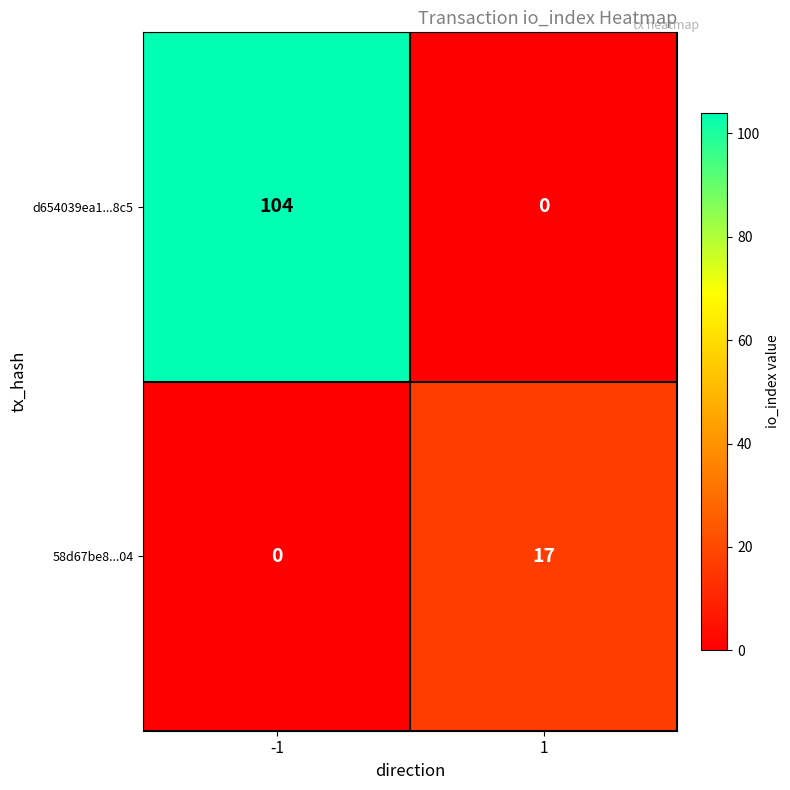

What is the greatest value displayed?

104